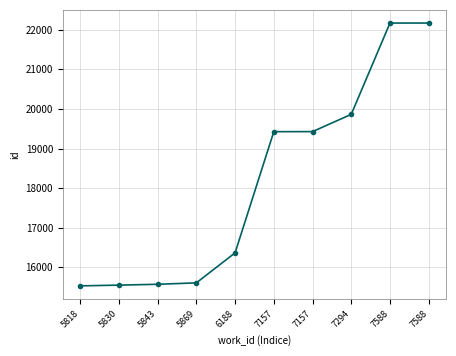

Does the chart have visible grid lines?

Yes